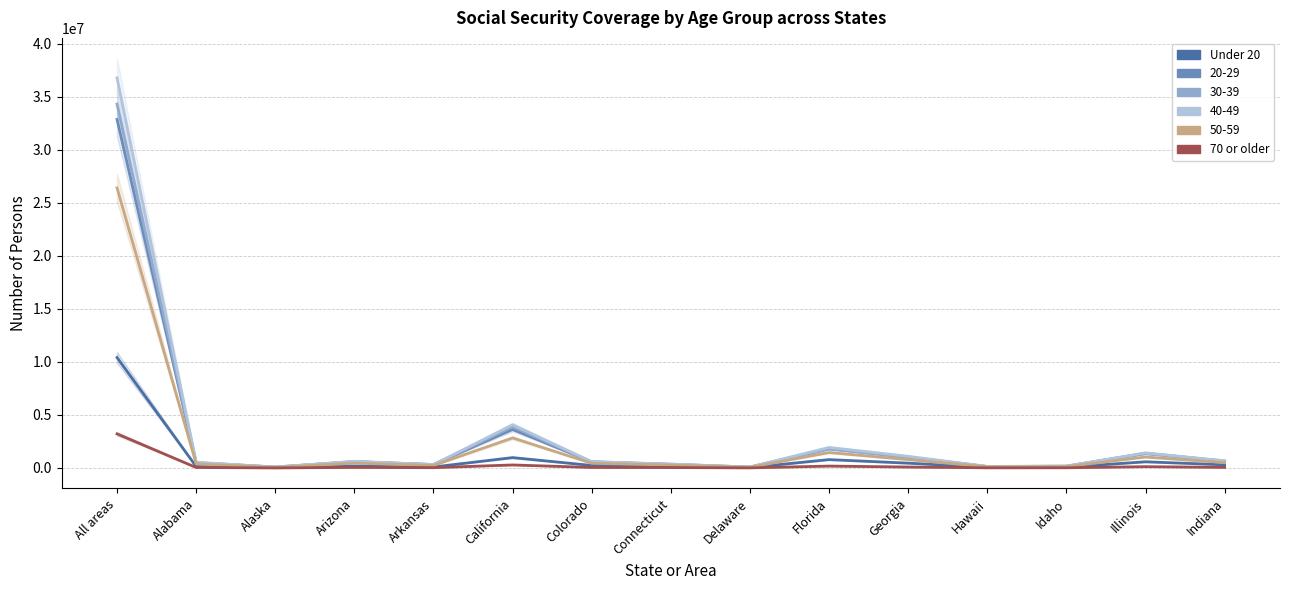

Does the chart have visible grid lines?

Yes